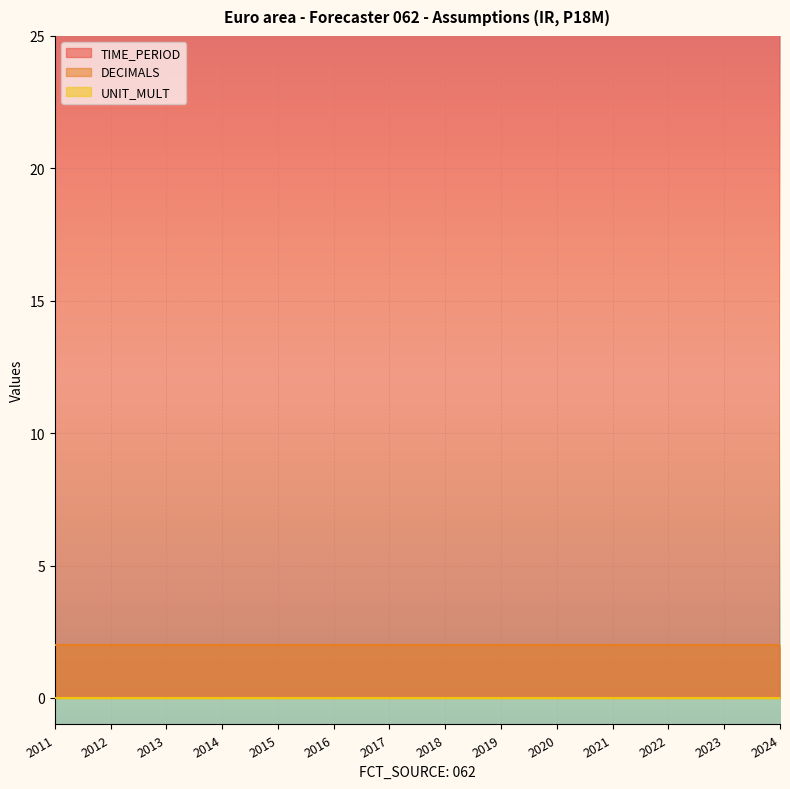

List the labels in order of TIME_PERIOD value, smallest first.

2011, 2012, 2013, 2014, 2015, 2016, 2017, 2018, 2019, 2020, 2021, 2022, 2023, 2024